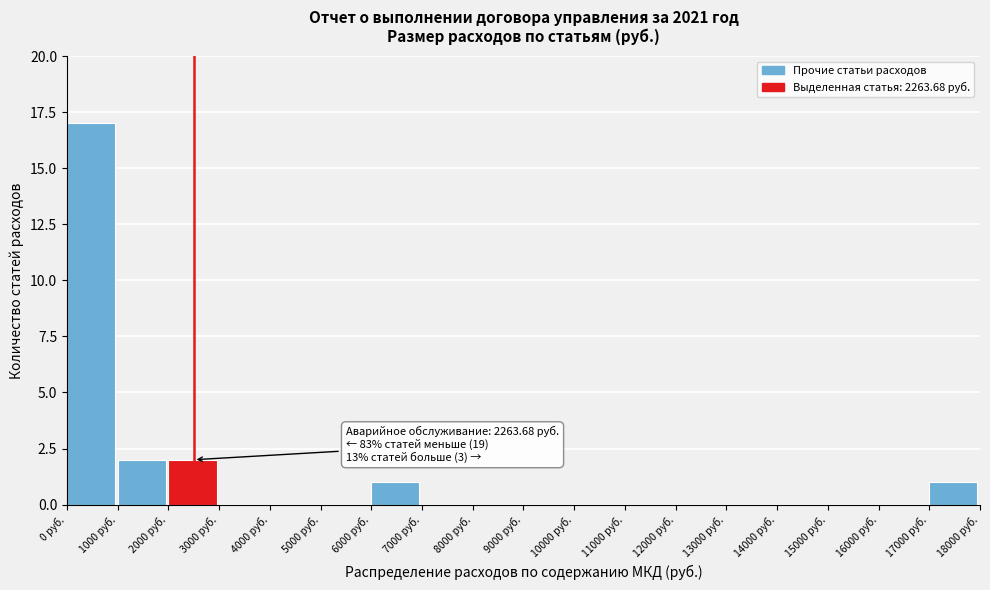

Which range on the x-axis has the tallest bar?

0 to 1000